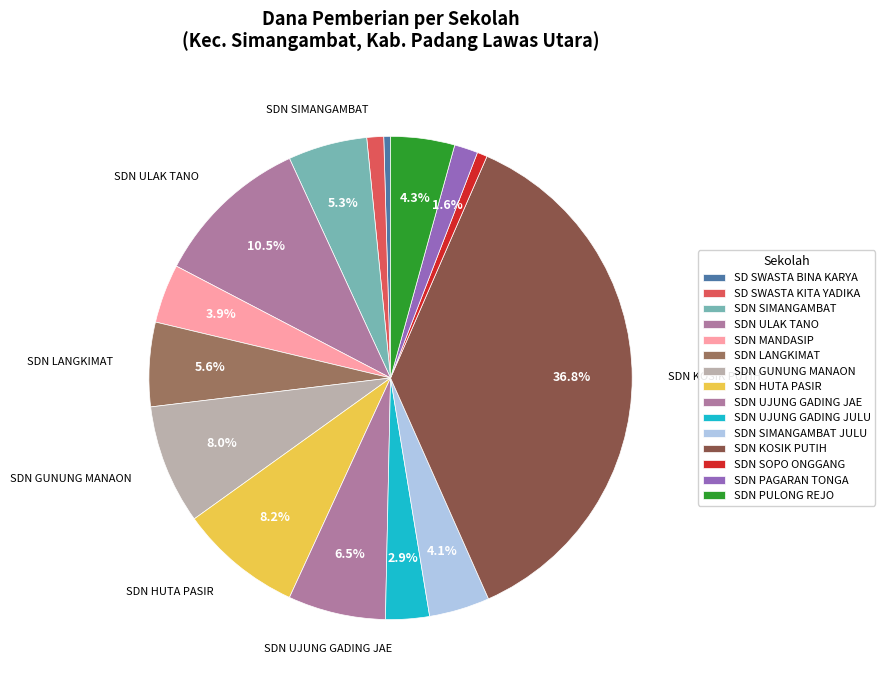

Count the number of slices in the pie.

15